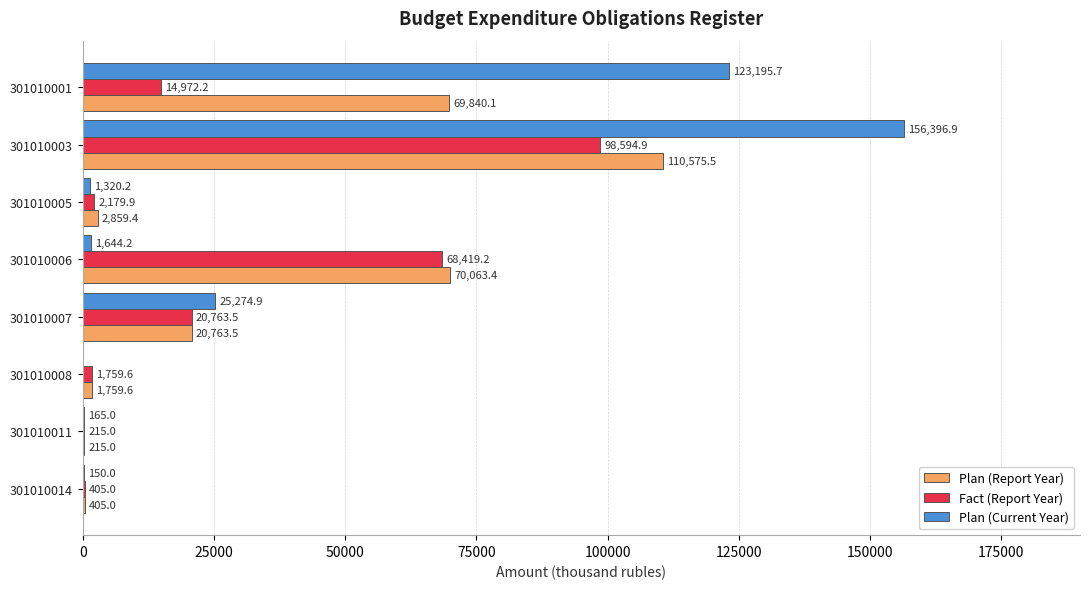

How many values in the Plan (Report Year) series exceed 20763?

4